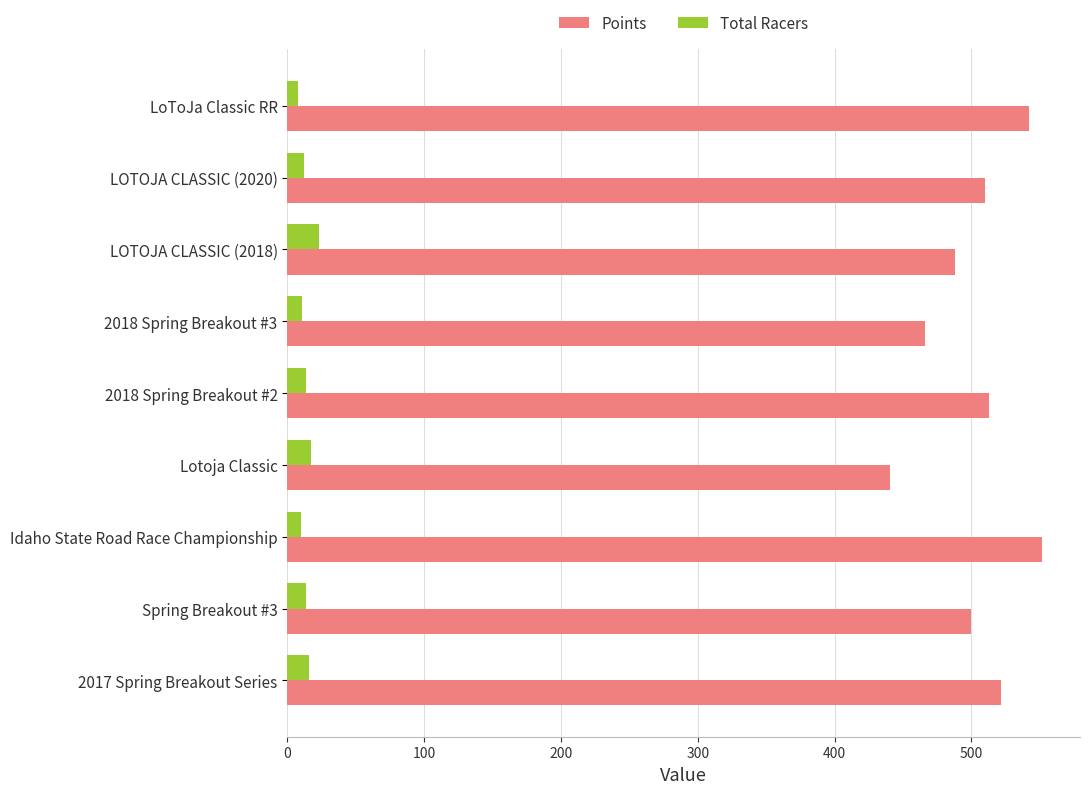

What is the average value of the Points series?

503.6